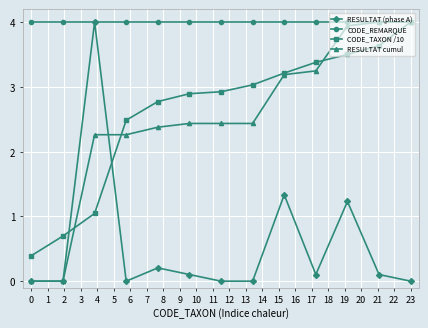

How many values in the RESULTAT cumul series are below 2?

2